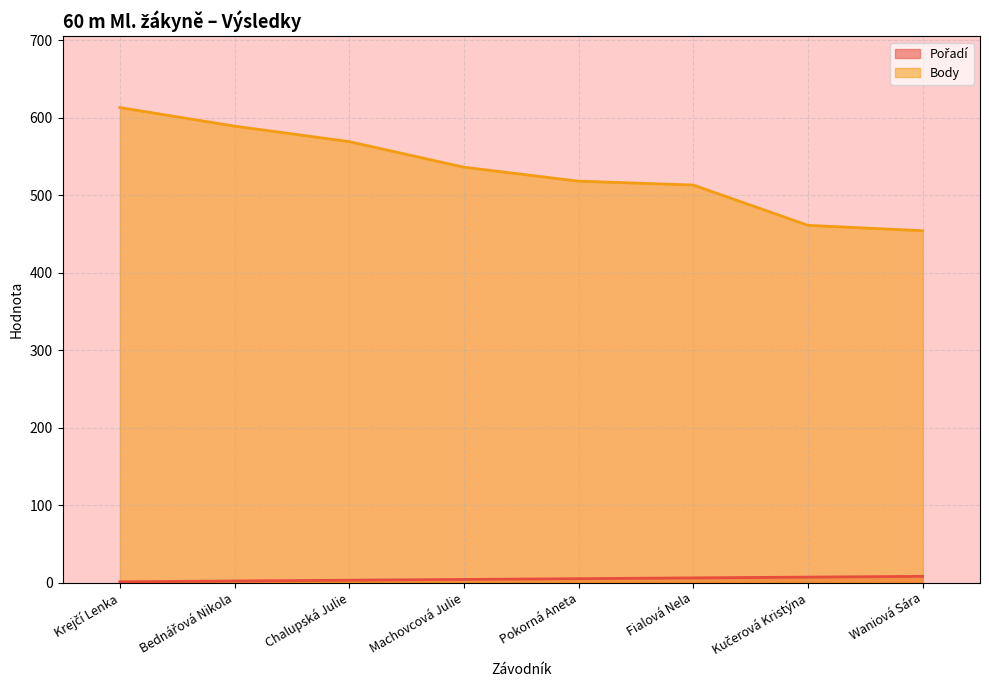

What is the average value of the Pořadí series?

4